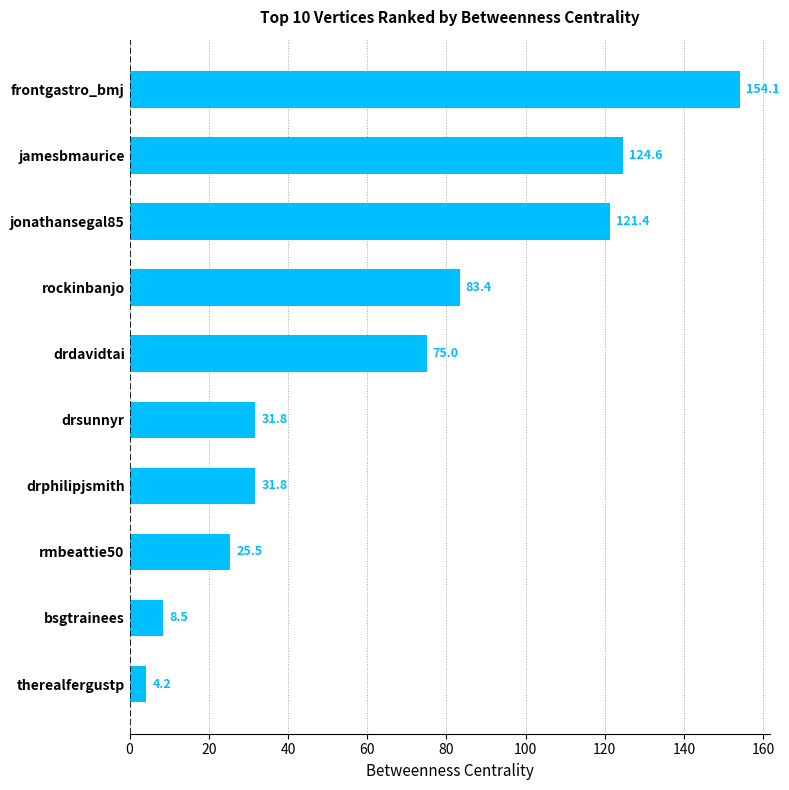

What is the difference between the maximum and minimum values?

149.9